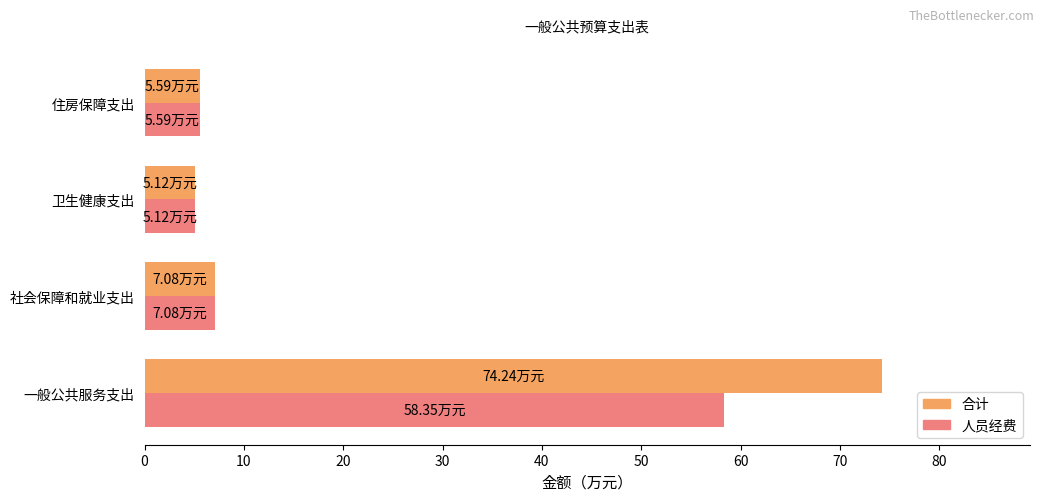

How many values in the 合计 series are below 7?

2